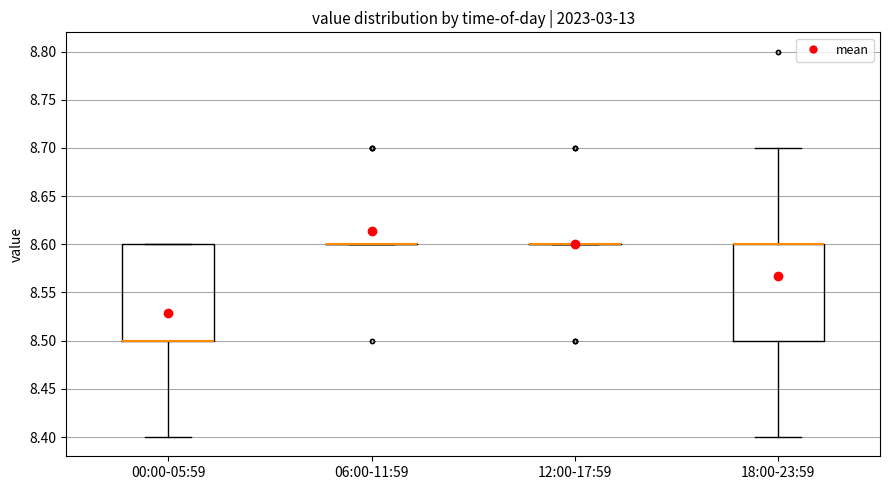

Reading left to right, read every box against the y-axis: the position of its median line, the range the box covers, and the ends of its whiskers. The values are not printed on the chart, so give them approximately, as read against the axis.

00:00-05:59: median 8.5 (drawn on the box's lower edge), box 8.5 to 8.6, whiskers 8.4 to 8.6
06:00-11:59: box collapsed to a line at 8.6, whiskers 8.6 to 8.6
12:00-17:59: box collapsed to a line at 8.6, whiskers 8.6 to 8.6
18:00-23:59: median 8.6 (drawn on the box's upper edge), box 8.5 to 8.6, whiskers 8.4 to 8.7